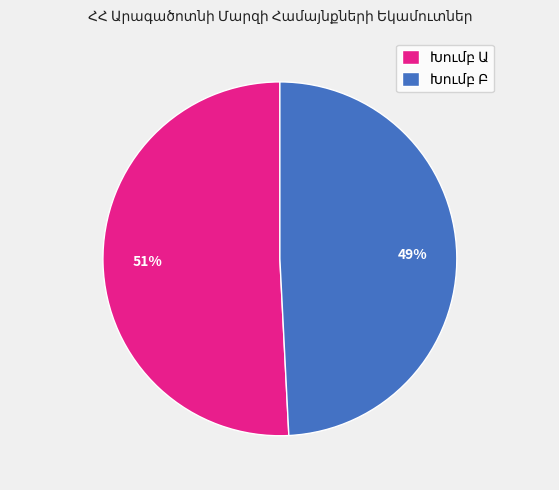

To the nearest percent, what is the difference between the largest and smallest slice percentages?

2%